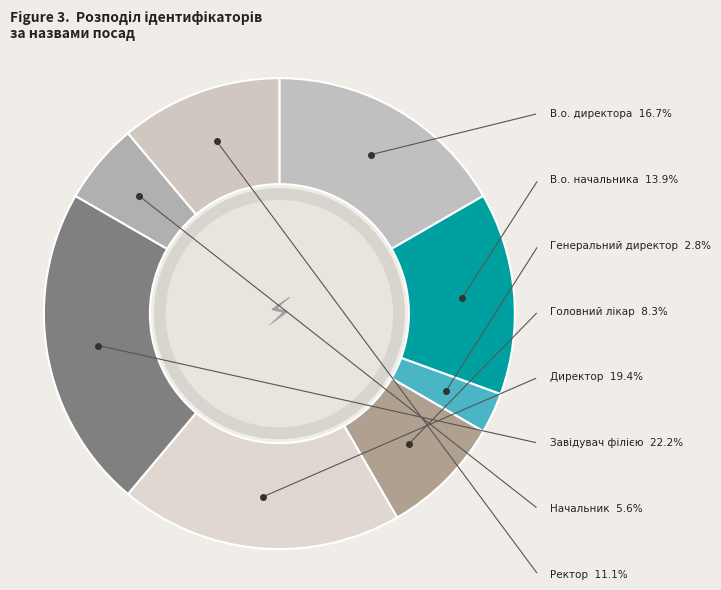

How many segments does this pie chart have?

8